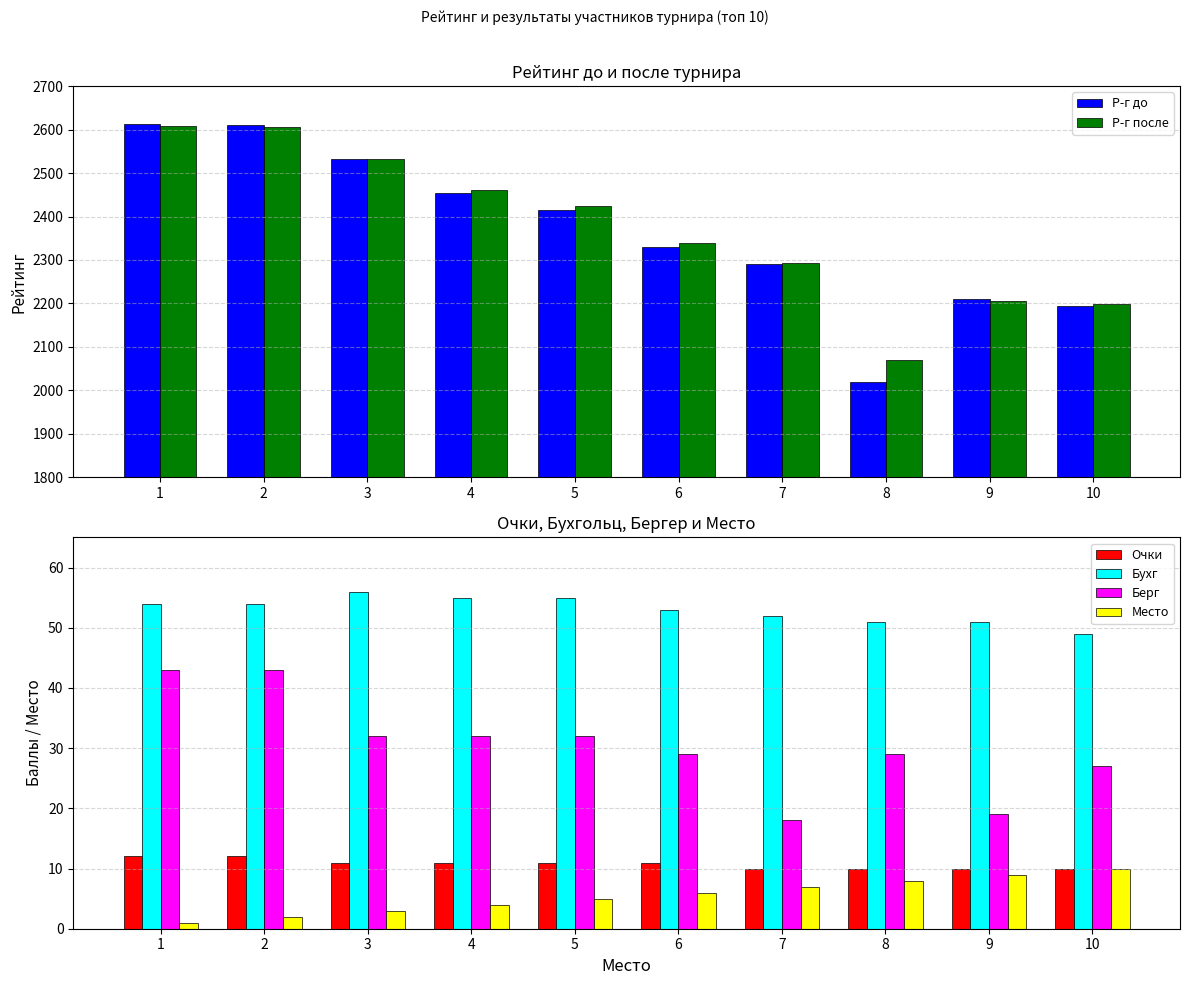

How many bars are there in each group?

6